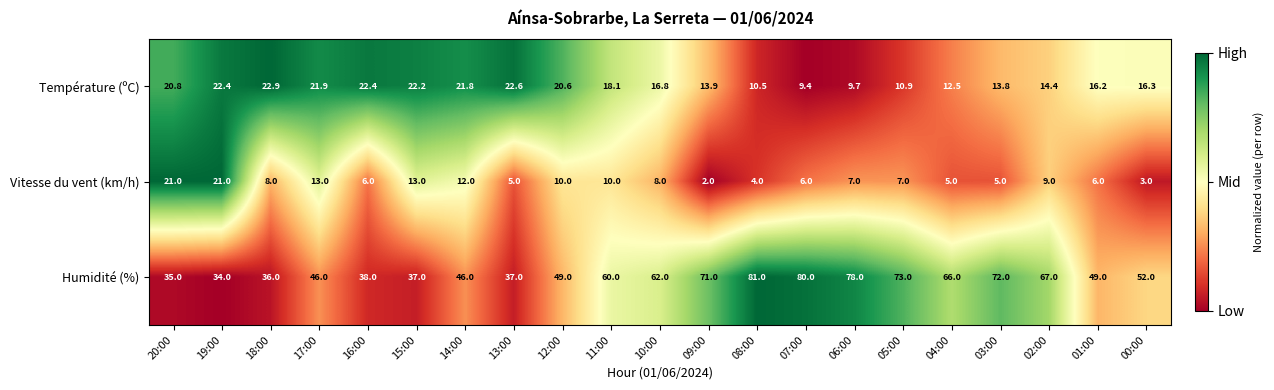

List the series in order of their peak value, highest first.

Humidité (%), Température (ºC), Vitesse du vent (km/h)